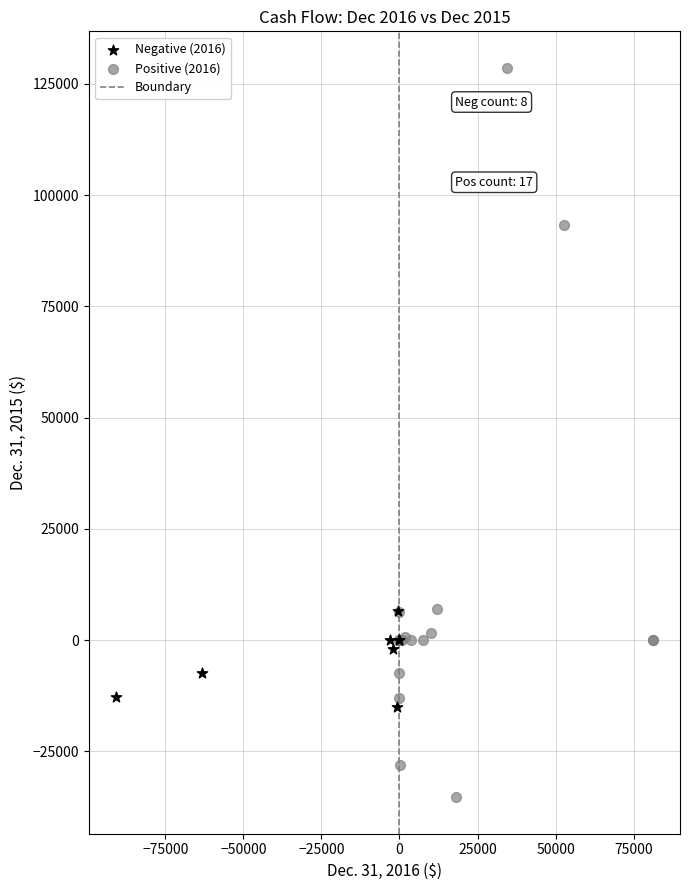

Which series has the widest spread of Y values?

Positive (2016)